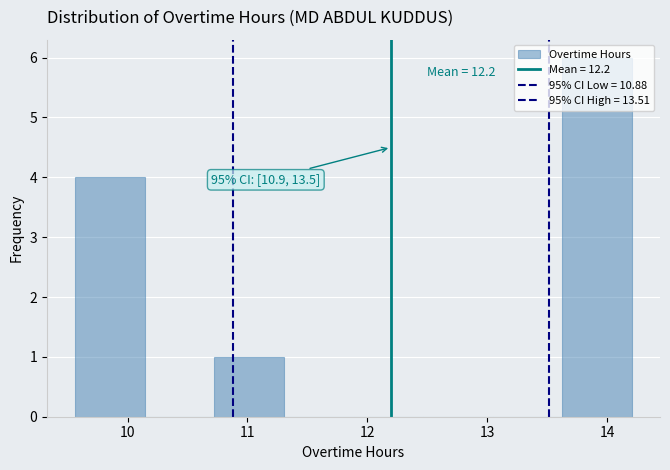

Which range on the x-axis has the tallest bar?

13.6 to 14.2